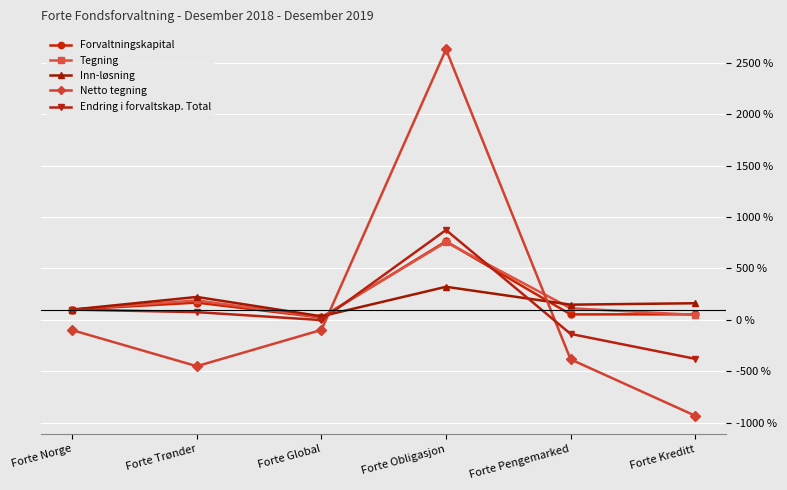

At which category does Inn-løsning reach its first local peak?

Forte Trønder